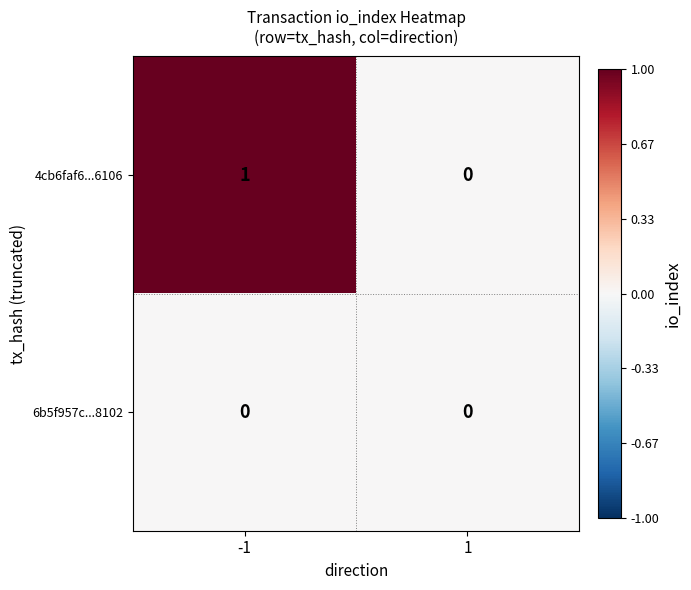

Rank the series by their average value, from lowest to highest.

6b5f957c...8102, 4cb6faf6...6106